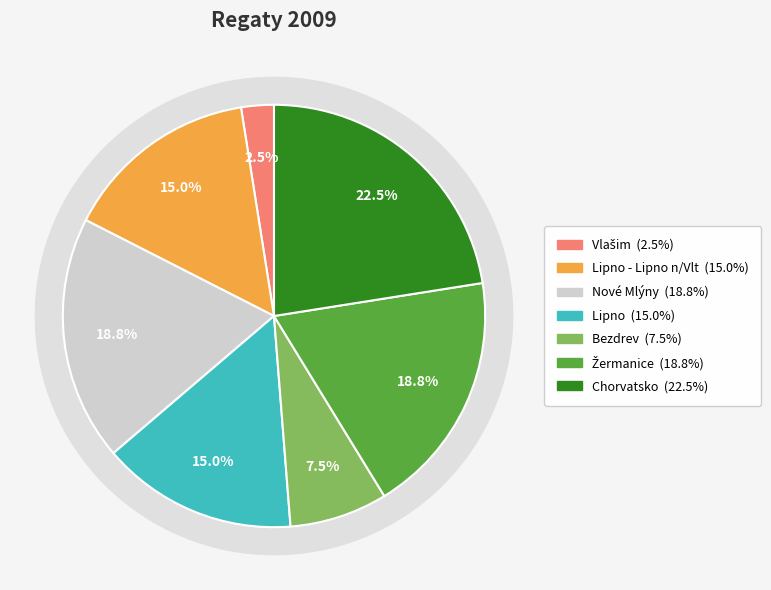

Which category has the smallest portion of the pie?

Vlašim